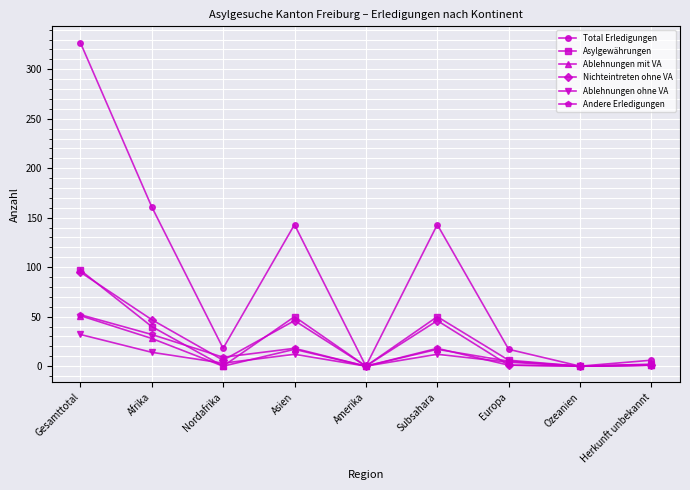

True or false: Total Erledigungen has a value of 0 at Ozeanien.

True